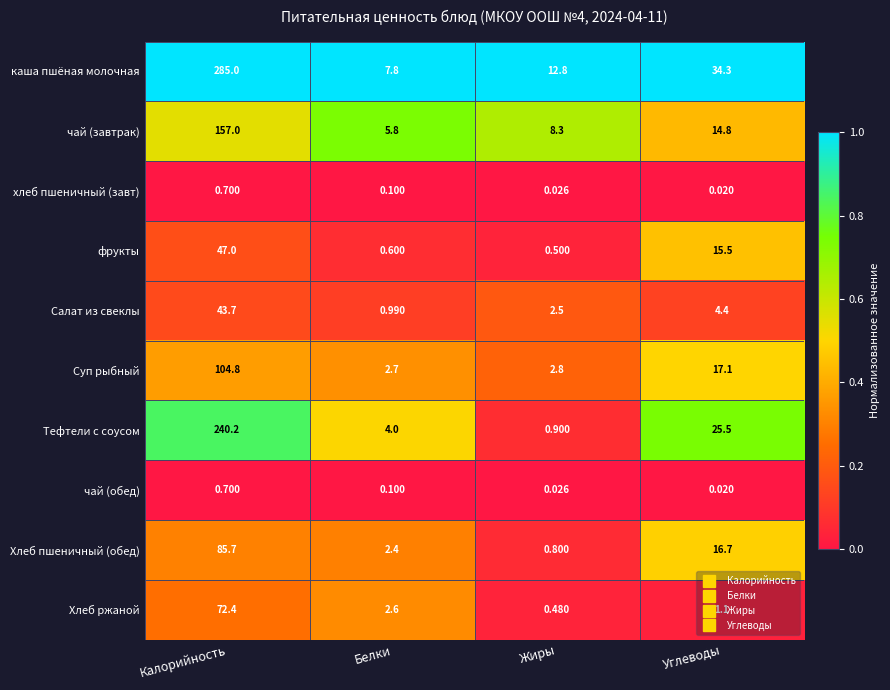

Is the value of фрукты at Калорийность greater than the value of каша пшёная молочная at Белки?

Yes